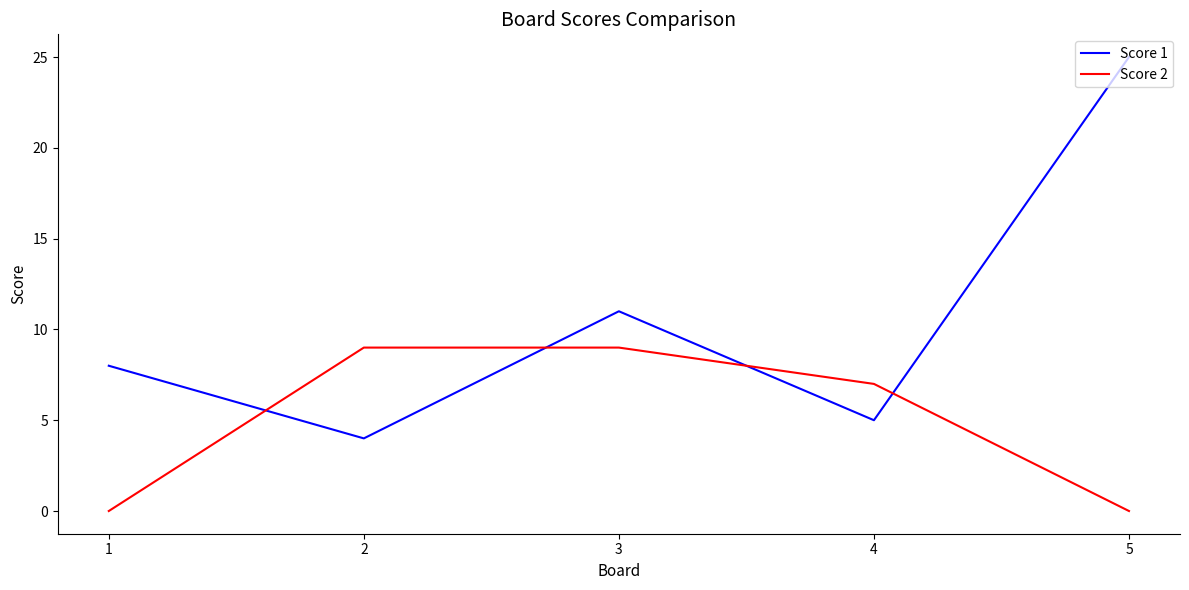

List the series in order of their overall mean, highest first.

Score 1, Score 2